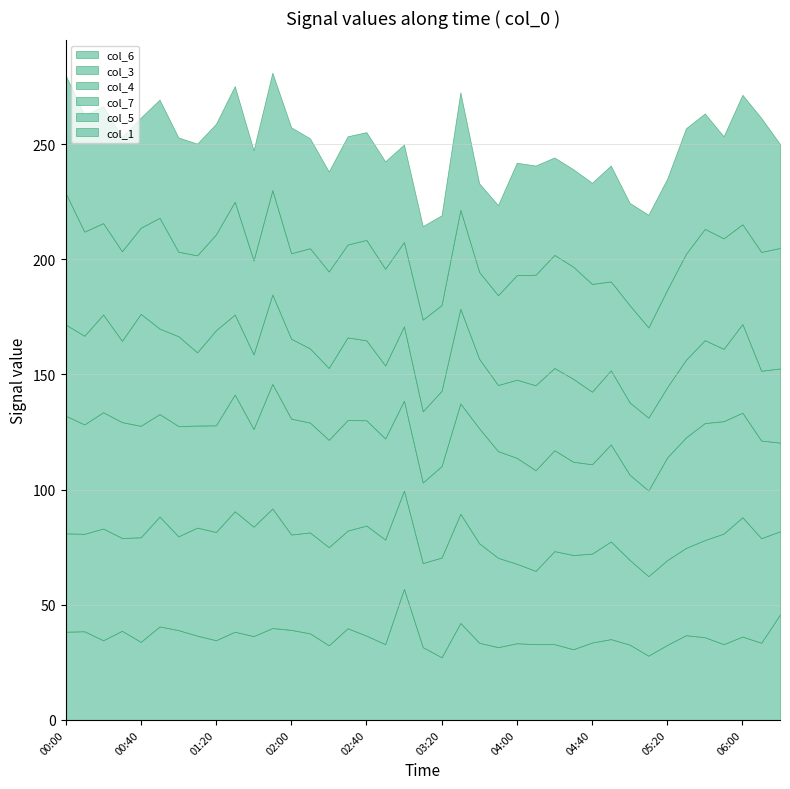

Reading left to right, list all the values displayed in this chart.

col_6: 2001/11/23 00:00=38.3	2001/11/23 00:10=38.5	2001/11/23 00:20=34.6	2001/11/23 00:30=38.7	2001/11/23 00:40=33.9	2001/11/23 00:50=40.6	2001/11/23 01:00=39.0	2001/11/23 01:10=36.6	2001/11/23 01:20=34.6	2001/11/23 01:30=38.3	2001/11/23 01:40=36.4	2001/11/23 01:50=39.9	2001/11/23 02:00=39.1	2001/11/23 02:10=37.6	2001/11/23 02:20=32.4	2001/11/23 02:30=39.8	2001/11/23 02:40=36.6	2001/11/23 02:50=32.9	2001/11/23 03:00=56.9	2001/11/23 03:10=31.6	2001/11/23 03:20=27.2	2001/11/23 03:30=42.1	2001/11/23 03:40=33.5	2001/11/23 03:50=31.6	2001/11/23 04:00=33.3	2001/11/23 04:10=32.9	2001/11/23 04:20=32.9	2001/11/23 04:30=30.7	2001/11/23 04:40=33.6	2001/11/23 04:50=35.1	2001/11/23 05:00=32.7	2001/11/23 05:10=27.9	2001/11/23 05:20=32.6	2001/11/23 05:30=36.8	2001/11/23 05:40=35.9	2001/11/23 05:50=32.9	2001/11/23 06:00=36.2	2001/11/23 06:10=33.5	2001/11/23 06:20=45.8
col_3: 2001/11/23 00:00=42.7	2001/11/23 00:10=42.3	2001/11/23 00:20=48.5	2001/11/23 00:30=40.3	2001/11/23 00:40=45.4	2001/11/23 00:50=47.7	2001/11/23 01:00=40.7	2001/11/23 01:10=46.9	2001/11/23 01:20=47.0	2001/11/23 01:30=52.3	2001/11/23 01:40=47.5	2001/11/23 01:50=51.9	2001/11/23 02:00=41.4	2001/11/23 02:10=43.8	2001/11/23 02:20=42.6	2001/11/23 02:30=42.4	2001/11/23 02:40=47.8	2001/11/23 02:50=45.4	2001/11/23 03:00=42.7	2001/11/23 03:10=36.5	2001/11/23 03:20=43.3	2001/11/23 03:30=47.4	2001/11/23 03:40=43.2	2001/11/23 03:50=38.8	2001/11/23 04:00=34.5	2001/11/23 04:10=31.8	2001/11/23 04:20=40.4	2001/11/23 04:30=40.9	2001/11/23 04:40=38.6	2001/11/23 04:50=42.4	2001/11/23 05:00=36.8	2001/11/23 05:10=34.5	2001/11/23 05:20=36.8	2001/11/23 05:30=37.9	2001/11/23 05:40=42.2	2001/11/23 05:50=48.0	2001/11/23 06:00=51.8	2001/11/23 06:10=45.4	2001/11/23 06:20=36.1
col_4: 2001/11/23 00:00=51.1	2001/11/23 00:10=47.5	2001/11/23 00:20=50.5	2001/11/23 00:30=50.3	2001/11/23 00:40=48.4	2001/11/23 00:50=44.5	2001/11/23 01:00=47.9	2001/11/23 01:10=44.3	2001/11/23 01:20=46.3	2001/11/23 01:30=50.7	2001/11/23 01:40=42.4	2001/11/23 01:50=54.1	2001/11/23 02:00=50.3	2001/11/23 02:10=47.7	2001/11/23 02:20=46.6	2001/11/23 02:30=48.0	2001/11/23 02:40=45.7	2001/11/23 02:50=43.9	2001/11/23 03:00=39.0	2001/11/23 03:10=35.0	2001/11/23 03:20=39.7	2001/11/23 03:30=47.9	2001/11/23 03:40=49.9	2001/11/23 03:50=46.3	2001/11/23 04:00=46.0	2001/11/23 04:10=43.7	2001/11/23 04:20=43.8	2001/11/23 04:30=40.5	2001/11/23 04:40=38.8	2001/11/23 04:50=42.1	2001/11/23 05:00=37.0	2001/11/23 05:10=37.2	2001/11/23 05:20=44.6	2001/11/23 05:30=48.0	2001/11/23 05:40=50.8	2001/11/23 05:50=48.8	2001/11/23 06:00=45.4	2001/11/23 06:10=42.4	2001/11/23 06:20=38.5
col_7: 2001/11/23 00:00=39.6	2001/11/23 00:10=38.5	2001/11/23 00:20=42.4	2001/11/23 00:30=35.3	2001/11/23 00:40=48.6	2001/11/23 00:50=37.1	2001/11/23 01:00=39.0	2001/11/23 01:10=31.8	2001/11/23 01:20=41.3	2001/11/23 01:30=34.7	2001/11/23 01:40=32.4	2001/11/23 01:50=38.8	2001/11/23 02:00=34.7	2001/11/23 02:10=32.2	2001/11/23 02:20=31.2	2001/11/23 02:30=35.9	2001/11/23 02:40=34.7	2001/11/23 02:50=31.7	2001/11/23 03:00=32.3	2001/11/23 03:10=30.9	2001/11/23 03:20=32.7	2001/11/23 03:30=41.1	2001/11/23 03:40=30.2	2001/11/23 03:50=28.7	2001/11/23 04:00=33.9	2001/11/23 04:10=36.9	2001/11/23 04:20=35.7	2001/11/23 04:30=36.0	2001/11/23 04:40=31.5	2001/11/23 04:50=32.2	2001/11/23 05:00=31.4	2001/11/23 05:10=31.6	2001/11/23 05:20=30.5	2001/11/23 05:30=33.7	2001/11/23 05:40=36.0	2001/11/23 05:50=31.4	2001/11/23 06:00=38.5	2001/11/23 06:10=30.3	2001/11/23 06:20=32.2
col_5: 2001/11/23 00:00=57.1	2001/11/23 00:10=45.2	2001/11/23 00:20=39.7	2001/11/23 00:30=38.9	2001/11/23 00:40=37.4	2001/11/23 00:50=48.1	2001/11/23 01:00=36.7	2001/11/23 01:10=42.1	2001/11/23 01:20=41.6	2001/11/23 01:30=49.0	2001/11/23 01:40=40.8	2001/11/23 01:50=45.3	2001/11/23 02:00=37.1	2001/11/23 02:10=43.5	2001/11/23 02:20=41.9	2001/11/23 02:30=40.3	2001/11/23 02:40=43.6	2001/11/23 02:50=42.0	2001/11/23 03:00=36.6	2001/11/23 03:10=39.8	2001/11/23 03:20=37.2	2001/11/23 03:30=43.0	2001/11/23 03:40=37.7	2001/11/23 03:50=39.0	2001/11/23 04:00=45.4	2001/11/23 04:10=48.0	2001/11/23 04:20=49.1	2001/11/23 04:30=48.7	2001/11/23 04:40=46.8	2001/11/23 04:50=38.6	2001/11/23 05:00=42.2	2001/11/23 05:10=39.2	2001/11/23 05:20=42.3	2001/11/23 05:30=46.0	2001/11/23 05:40=48.3	2001/11/23 05:50=48.0	2001/11/23 06:00=43.3	2001/11/23 06:10=51.6	2001/11/23 06:20=52.3
col_1: 2001/11/23 00:00=51.2	2001/11/23 00:10=50.7	2001/11/23 00:20=50.7	2001/11/23 00:30=49.6	2001/11/23 00:40=47.8	2001/11/23 00:50=51.3	2001/11/23 01:00=49.6	2001/11/23 01:10=48.5	2001/11/23 01:20=48.0	2001/11/23 01:30=50.2	2001/11/23 01:40=47.8	2001/11/23 01:50=51.0	2001/11/23 02:00=54.7	2001/11/23 02:10=47.7	2001/11/23 02:20=43.4	2001/11/23 02:30=47.0	2001/11/23 02:40=46.8	2001/11/23 02:50=46.6	2001/11/23 03:00=42.3	2001/11/23 03:10=40.6	2001/11/23 03:20=39.0	2001/11/23 03:30=51.0	2001/11/23 03:40=38.5	2001/11/23 03:50=39.1	2001/11/23 04:00=48.8	2001/11/23 04:10=47.4	2001/11/23 04:20=42.3	2001/11/23 04:30=42.3	2001/11/23 04:40=43.9	2001/11/23 04:50=50.3	2001/11/23 05:00=44.4	2001/11/23 05:10=48.9	2001/11/23 05:20=48.2	2001/11/23 05:30=54.5	2001/11/23 05:40=50.1	2001/11/23 05:50=44.3	2001/11/23 06:00=56.2	2001/11/23 06:10=58.2	2001/11/23 06:20=45.1